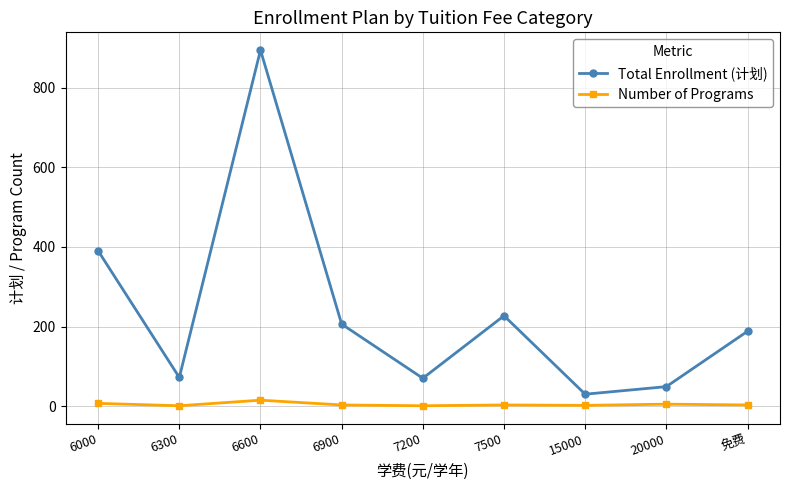

At how many categories does at least one series exceed 294?

2